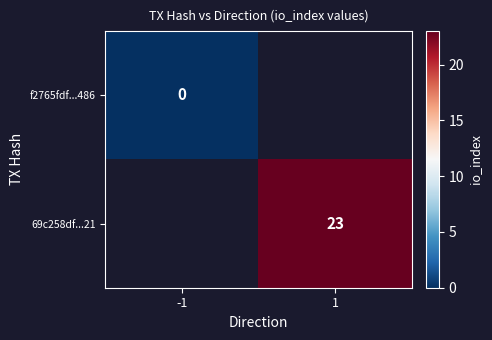

The value of 69c258df...21 at 1 is 15. True or false?

False